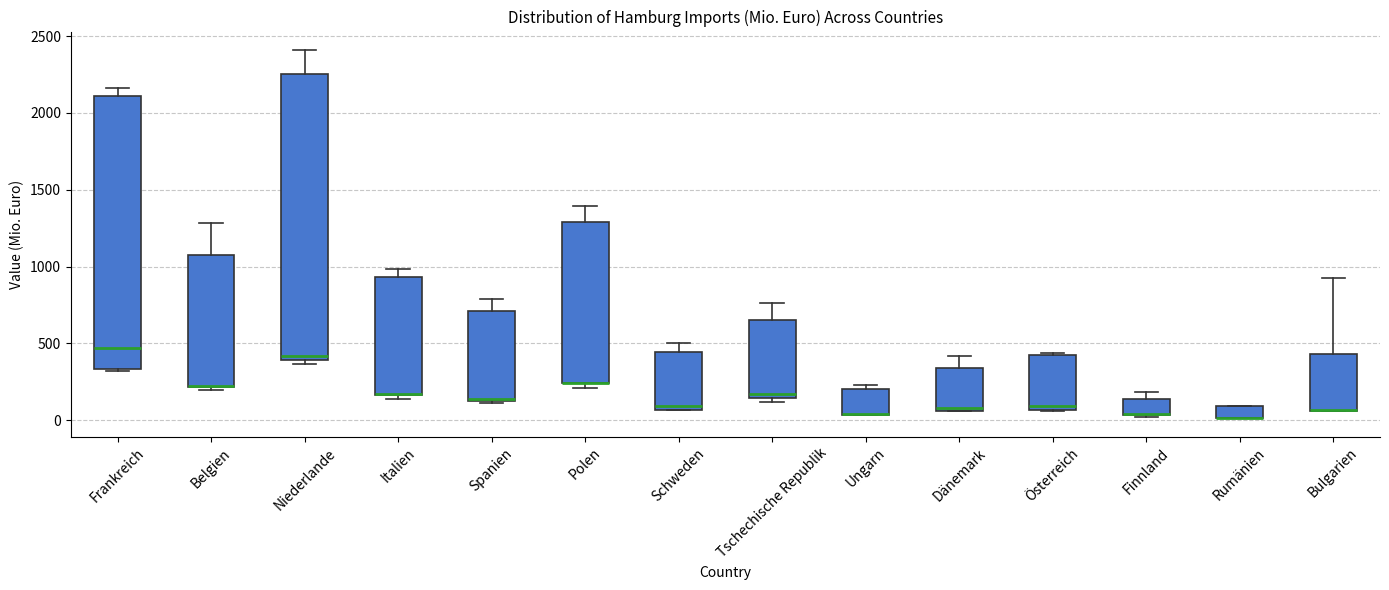

Reading left to right, transcribe this box plot: for each box, give where its median line is, the range the box spans, and where its two whiskers end, as read against the y-axis. The values are not printed on the chart, so give them approximately, as read against the axis.

Frankreich: median 450, box 350 to 2100, whiskers 300 to 2150
Belgien: median 200 (drawn on the box's lower edge), box 200 to 1050, whiskers 200 to 1300
Niederlande: median 400 (just above the box's lower edge), box 400 to 2250, whiskers 350 to 2400
Italien: median 150 (drawn on the box's lower edge), box 150 to 950, whiskers 150 (just below the box's lower edge) to 1000
Spanien: median 150 (drawn on the box's lower edge), box 150 to 700, whiskers 100 to 800
Polen: median 250 (drawn on the box's lower edge), box 250 to 1300, whiskers 200 to 1400
Schweden: median 100, box 50 to 450, whiskers 50 to 500
Tschechische Republik: median 150 (just above the box's lower edge), box 150 to 650, whiskers 100 to 750
Ungarn: median 50 (drawn on the box's lower edge), box 50 to 200, whiskers 50 to 250
Dänemark: median 100, box 50 to 350, whiskers 50 to 400
Österreich: median 100, box 50 to 450, whiskers 50 to 450
Finnland: median 50 (drawn on the box's lower edge), box 50 to 150, whiskers 0 to 200
Rumänien: median 0 (drawn on the box's lower edge), box 0 to 100, whiskers 0 to 100
Bulgarien: median 50 (drawn on the box's lower edge), box 50 to 450, whiskers 50 to 900